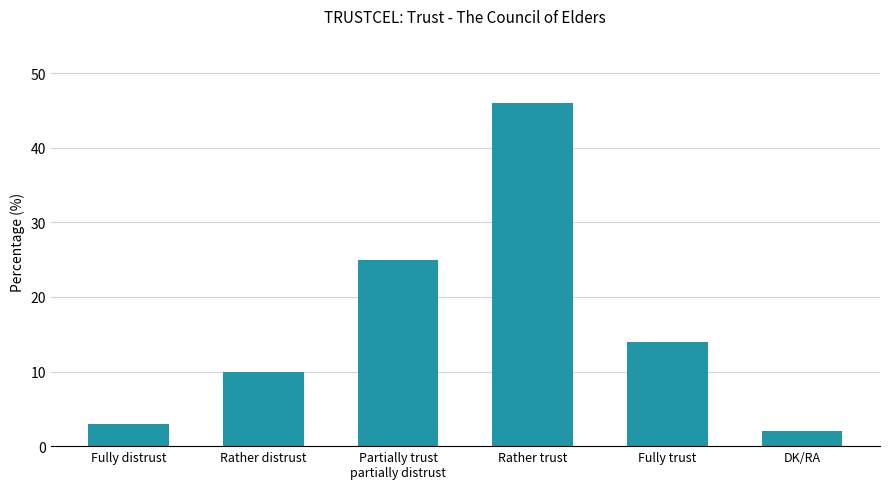

At which category does the chart reach its peak across all series?

Rather trust